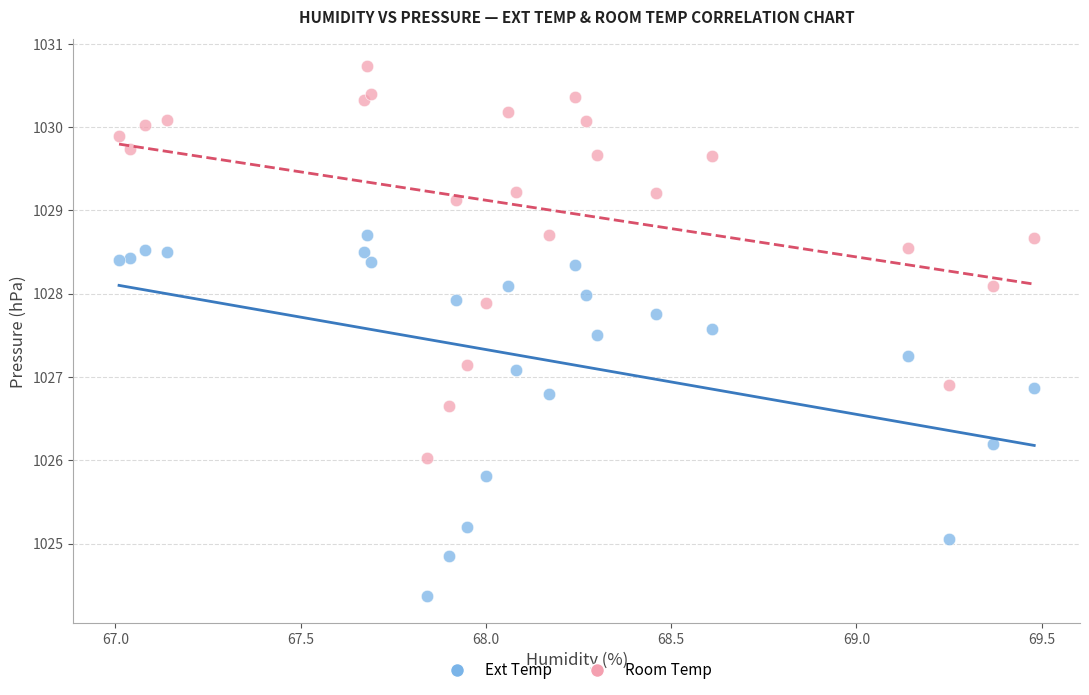

Which series has the widest spread of Y values?

Room Temp